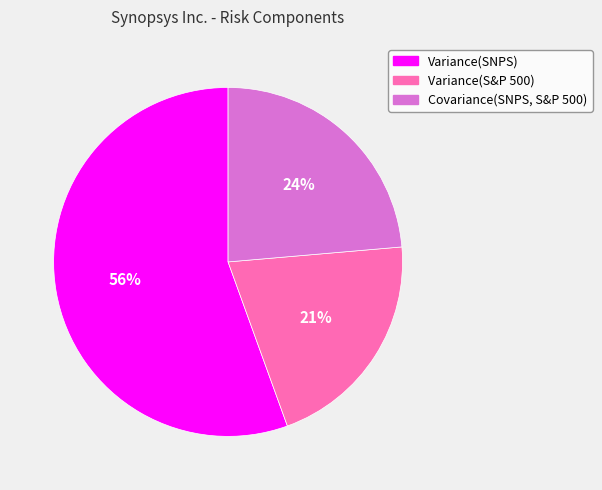

True or false: Covariance(SNPS, S&P 500) accounts for 24% of the total.

True